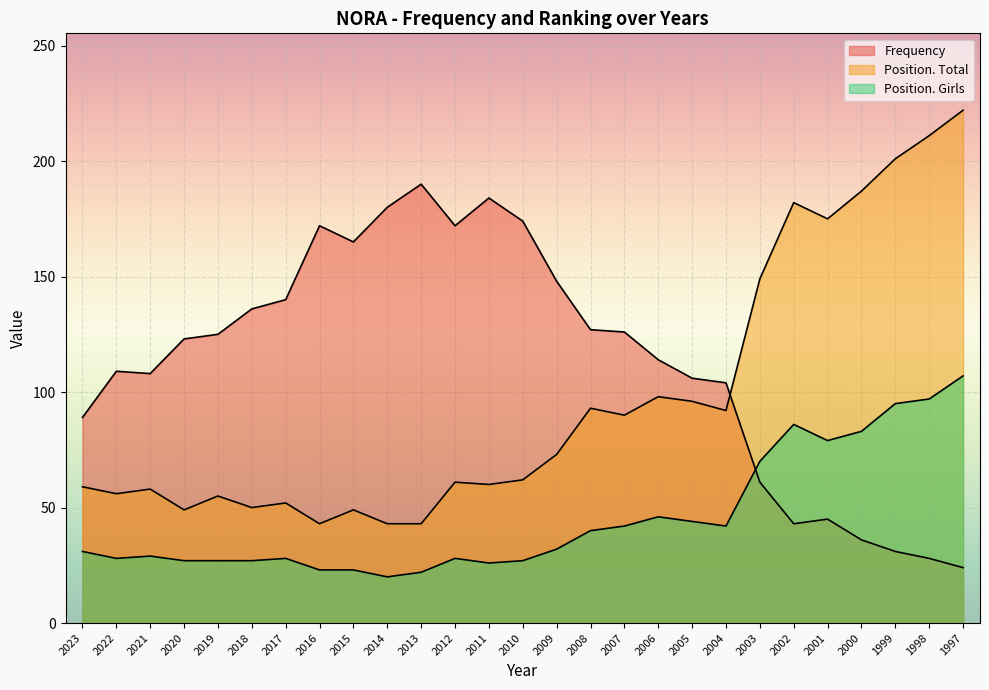

At how many categories does at least one series exceed 212?

1